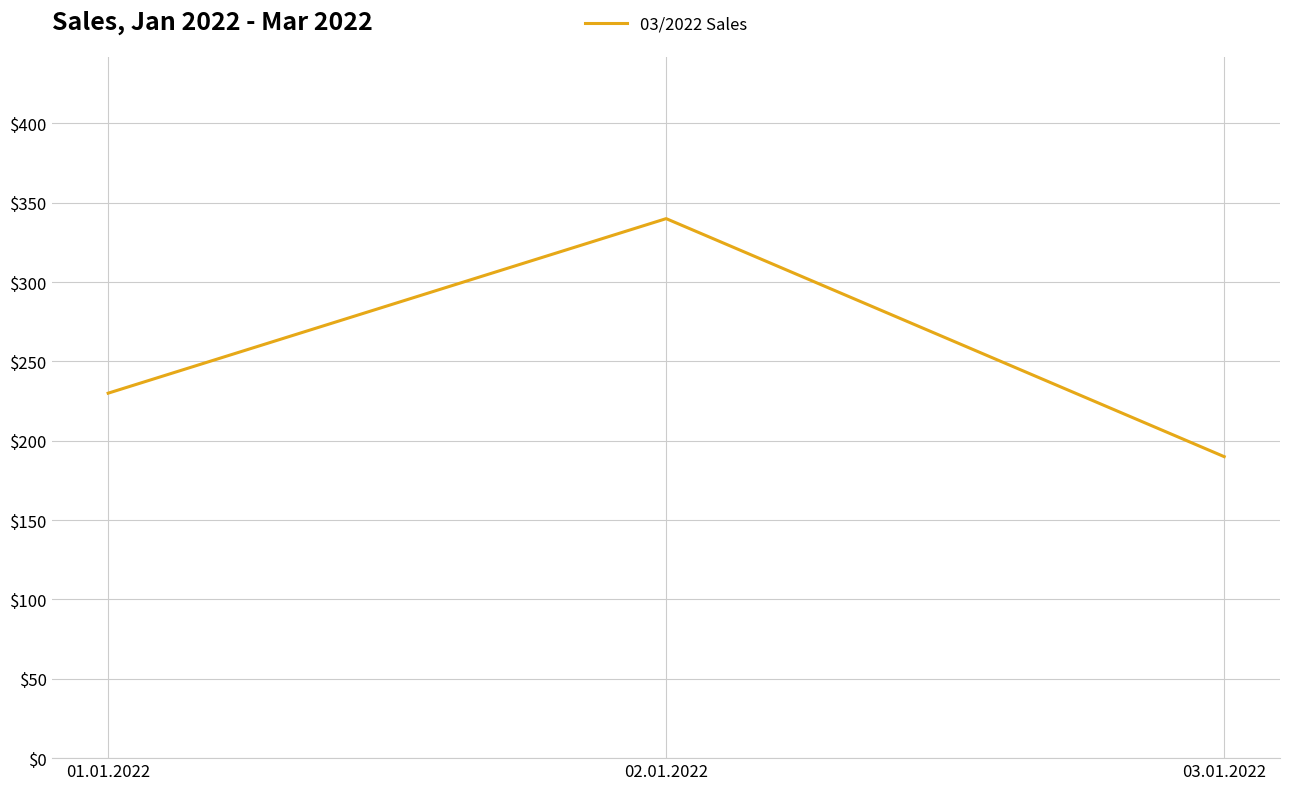

The chart shows a value of 91 at 01.01.2022. True or false?

False